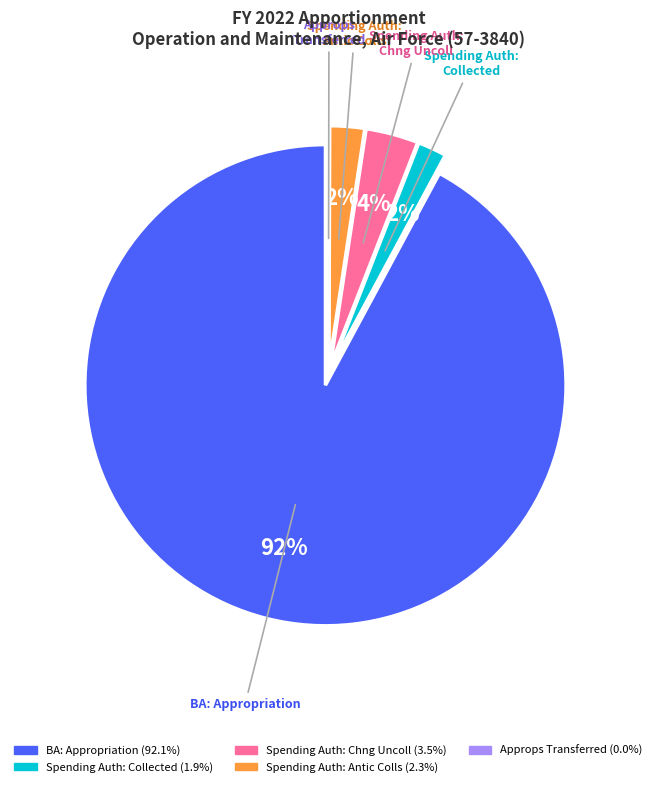

To the nearest percent, what is the difference between the largest and smallest slice percentages?

92%